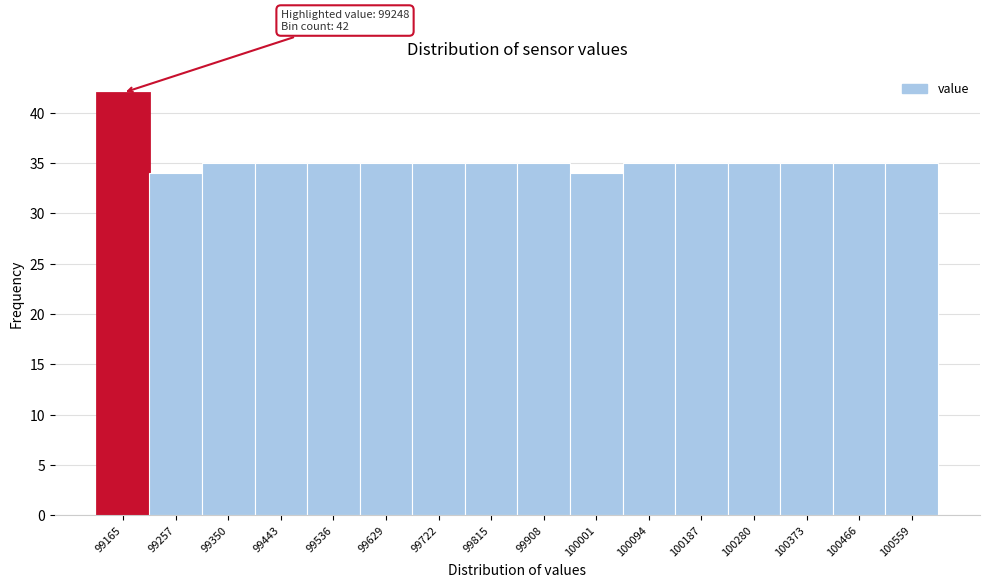

Reading left to right, list all the values displayed in this chart.

99165=42	99257=34	99350=35	99443=35	99536=35	99629=35	99722=35	99815=35	99908=35	100001=34	100094=35	100187=35	100280=35	100373=35	100466=35	100559=35